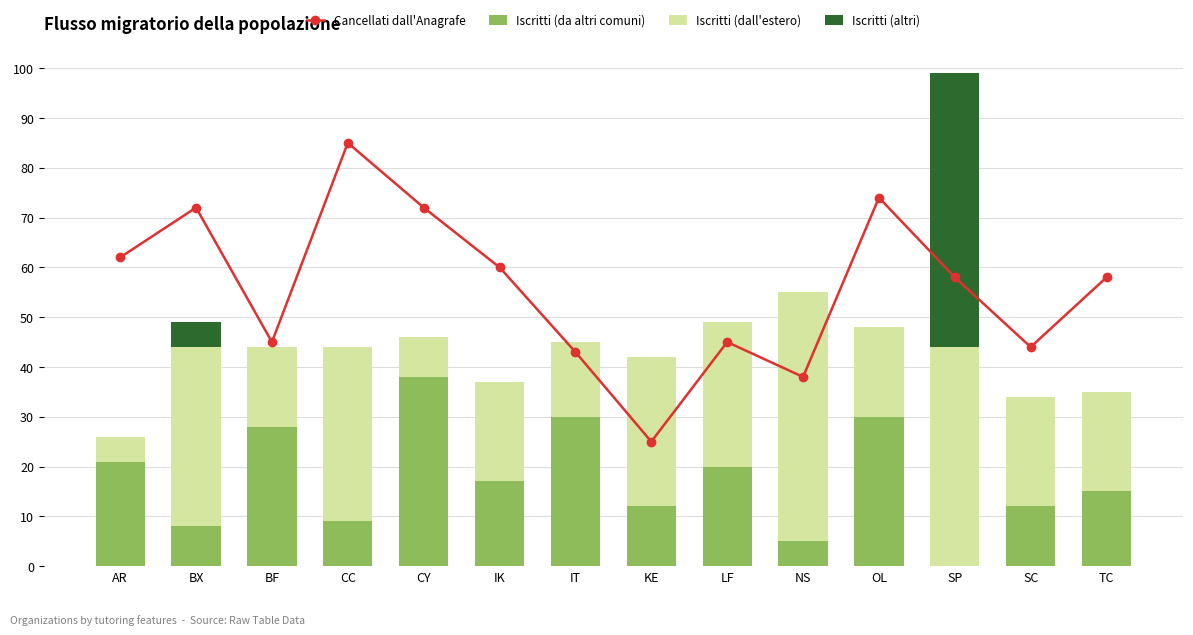

Rank the categories by Iscritti (dall'estero) value from highest to lowest.

NS, SP, BX, CC, KE, LF, SC, IK, TC, OL, BF, IT, CY, AR